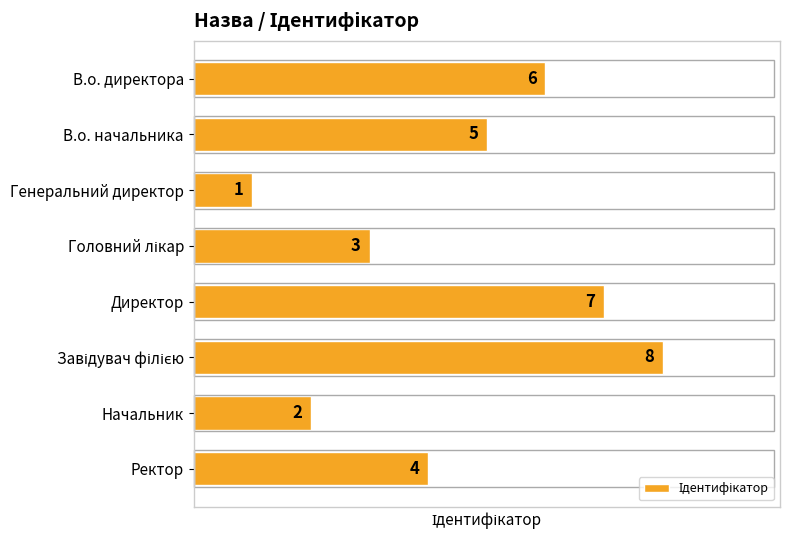

Reading top to bottom, extract all data points from this chart.

6	5	1	3	7	8	2	4